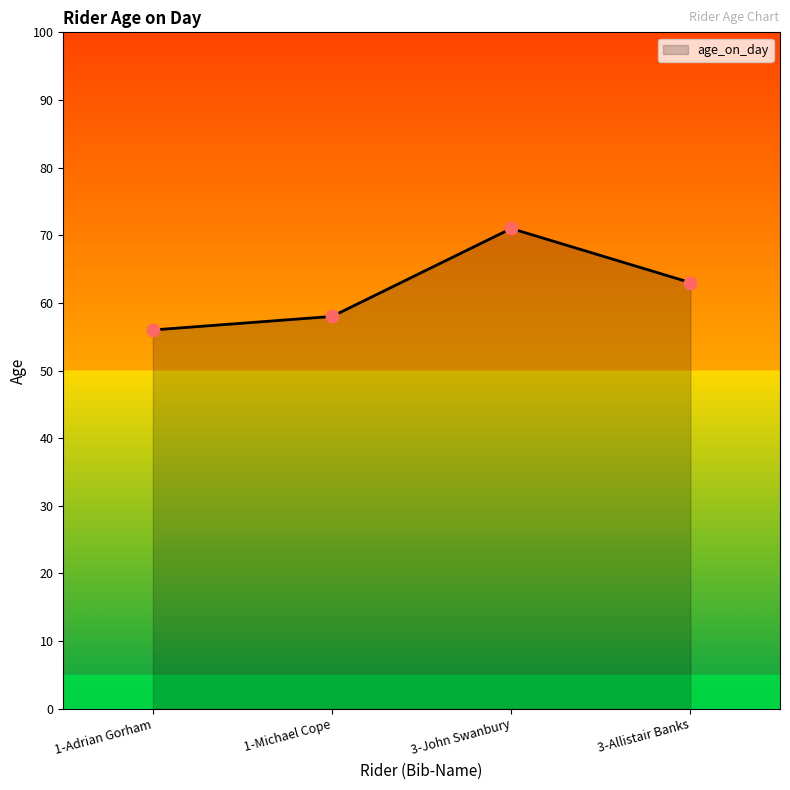

Which has a higher value, 1-Adrian Gorham or 3-John Swanbury?

3-John Swanbury